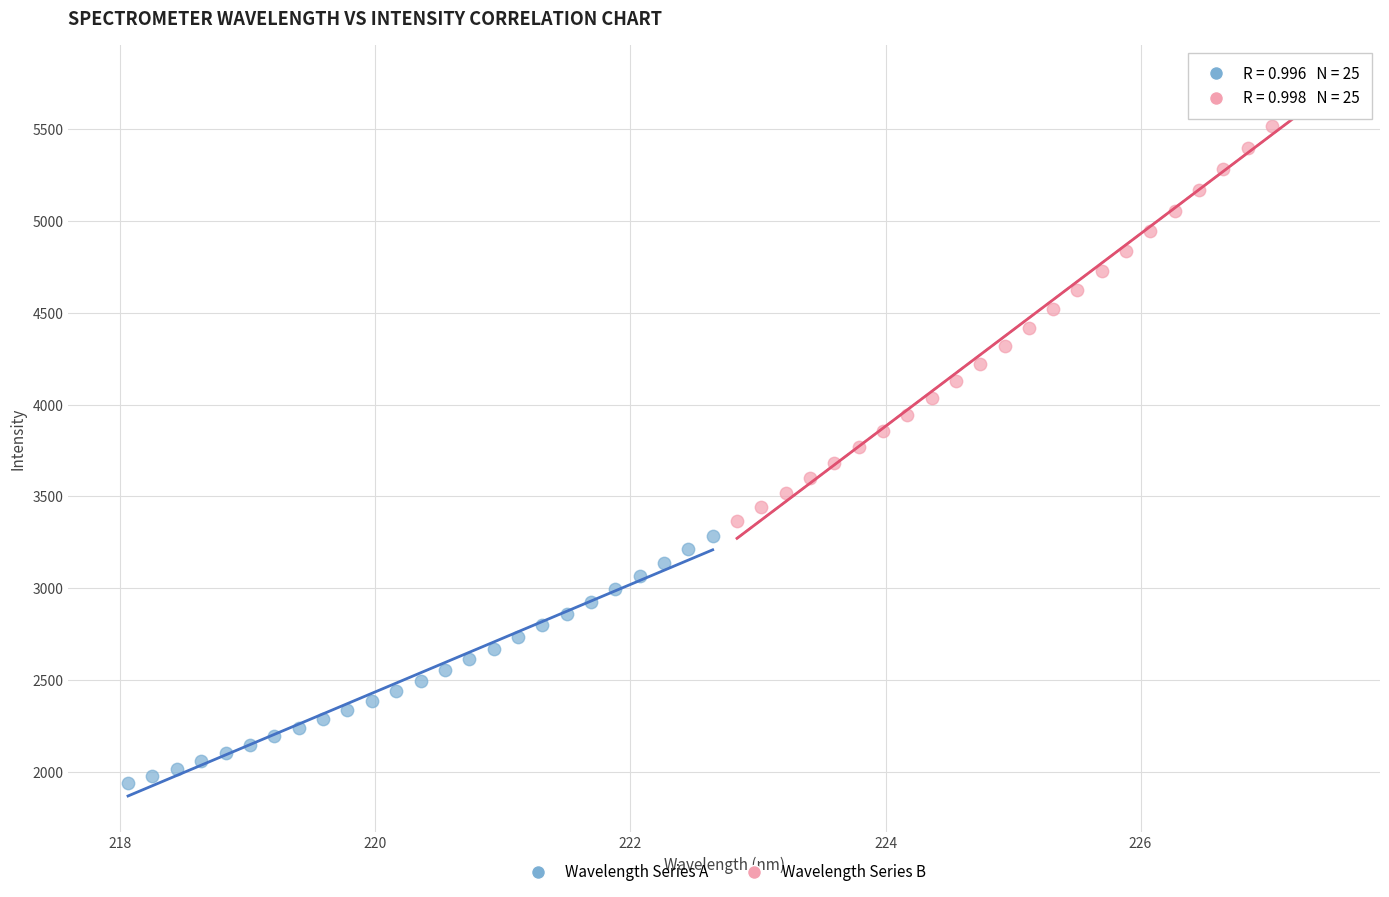

What are all the series names shown in the legend?

Wavelength Series A, Wavelength Series B